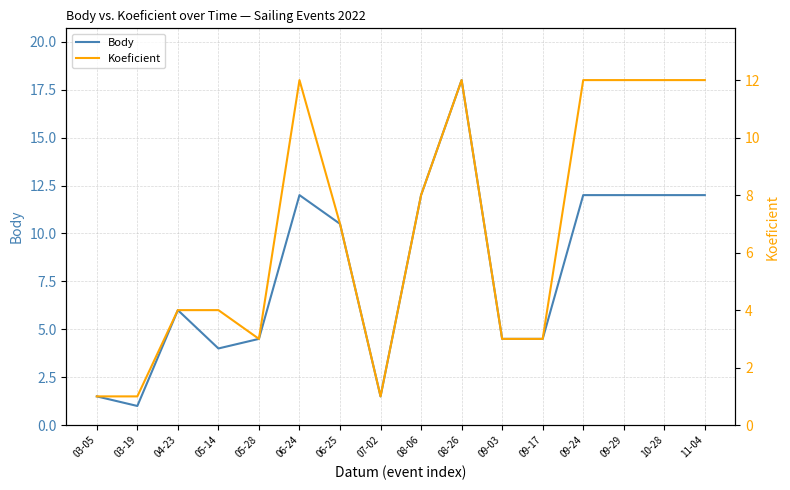

How many lines are shown in the chart?

2